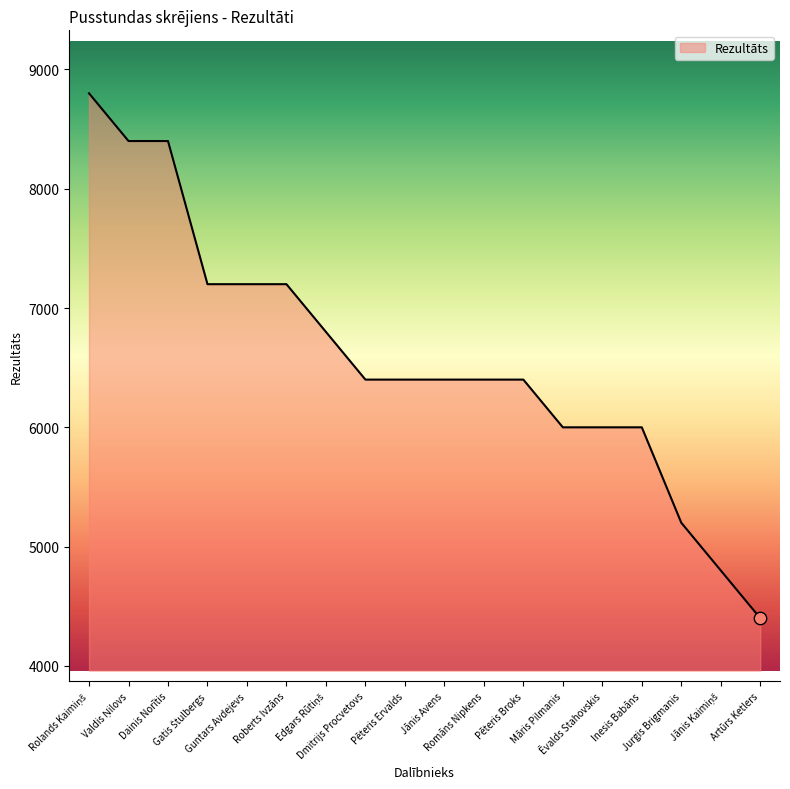

Approximately how many times larger is the value at Jurgis Brigmanis compared to Māris Pilmanis?

0.9